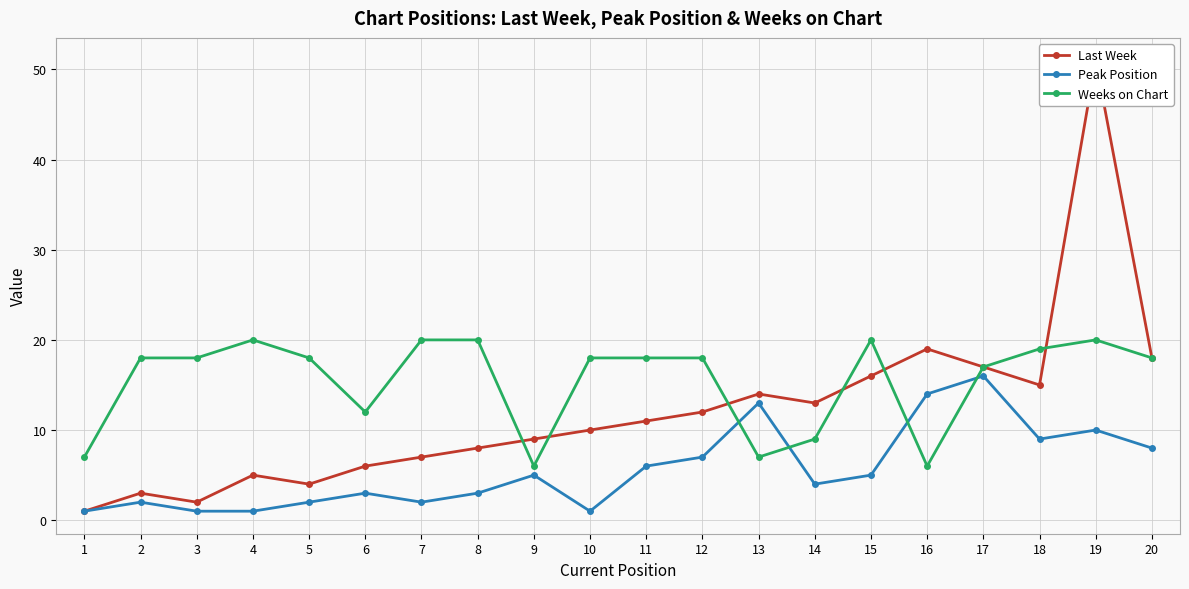

The value of Peak Position at 15 is 5. True or false?

True